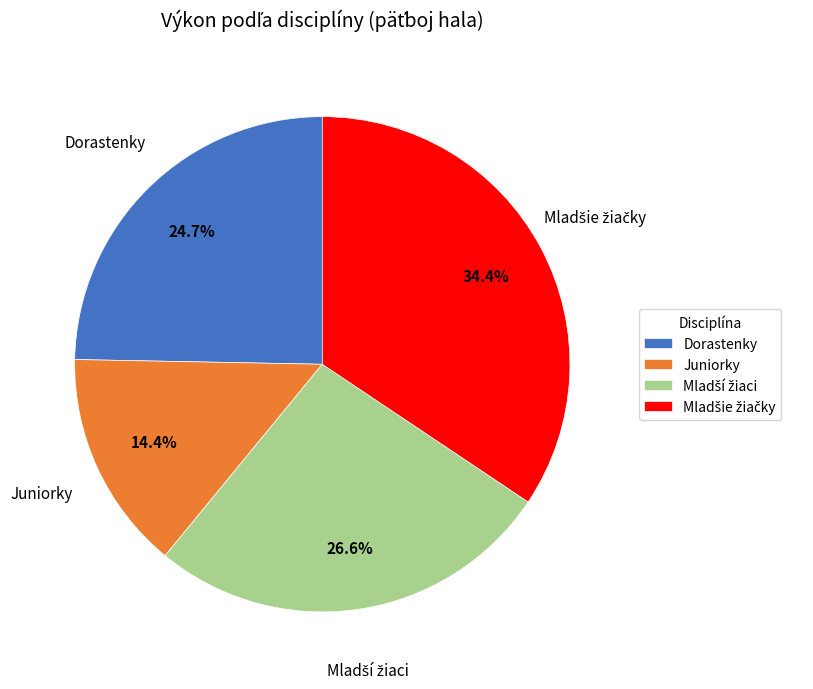

What is the smallest slice in the pie chart?

Juniorky